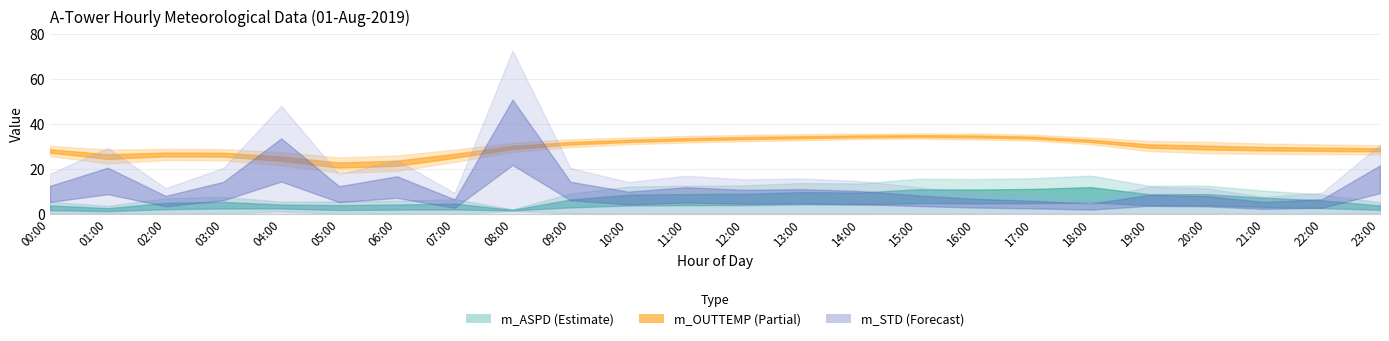

What is the difference between the highest and lowest values at 23:00?

28.4